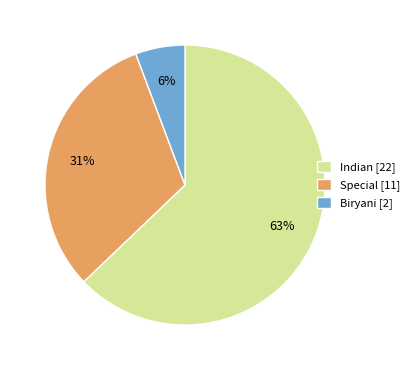

To the nearest percent, what portion does Special [11] represent?

31%